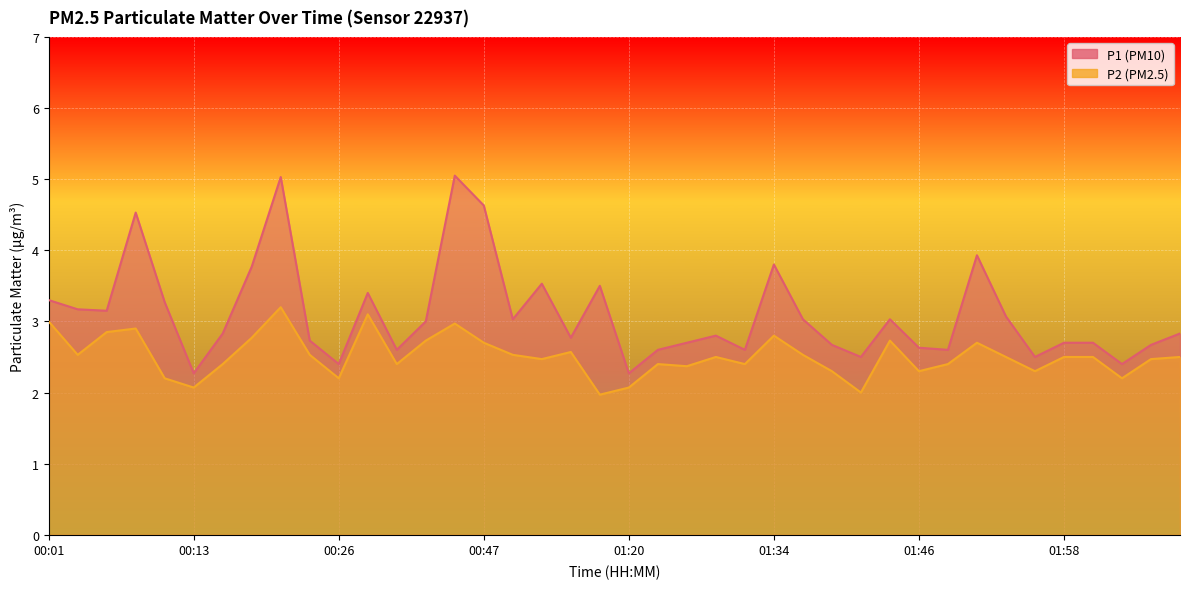

In P1, how many points are lower than both neighbors (excluding endpoints)?

12